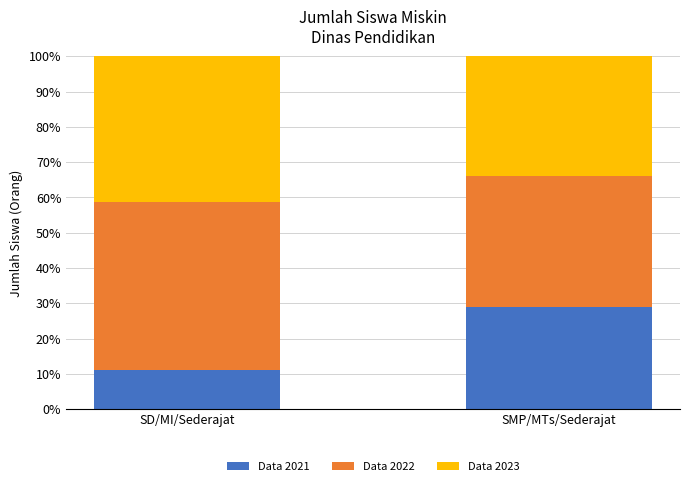

What value does the Data 2021 series have at SD/MI/Sederajat?

11.2